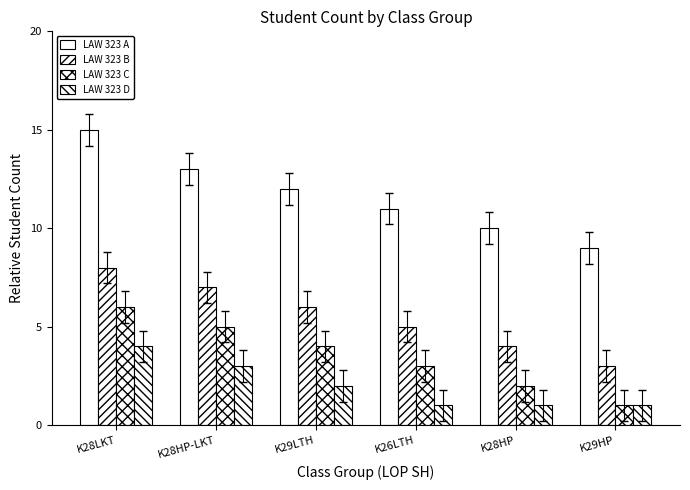

How many categories are shown in the chart?

6